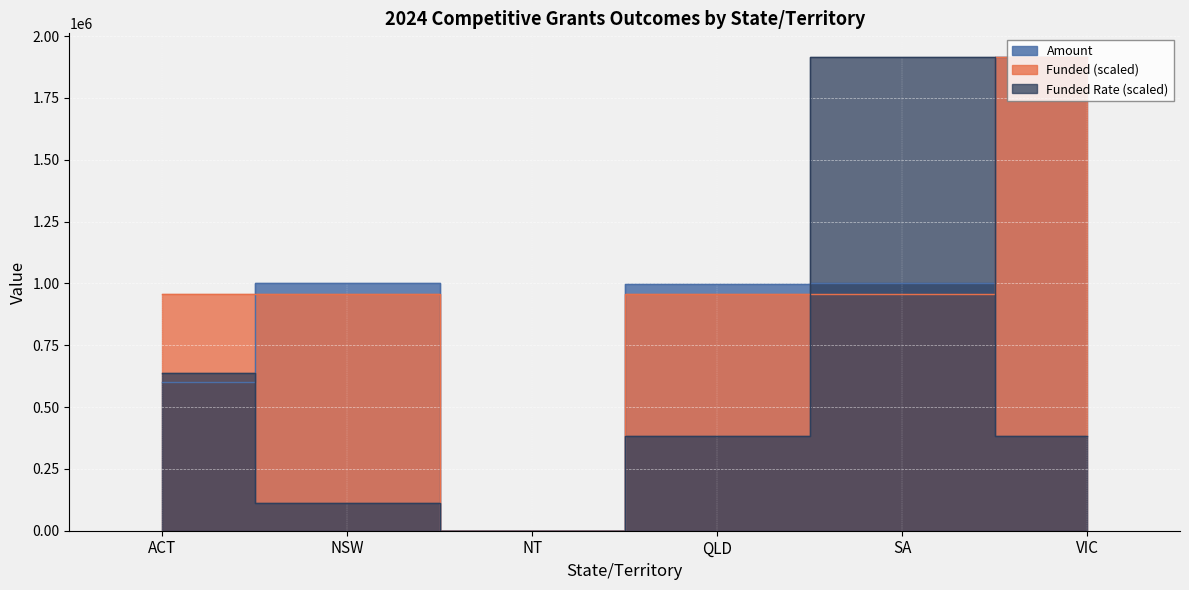

What is the average value of the Amount series?

919283.1